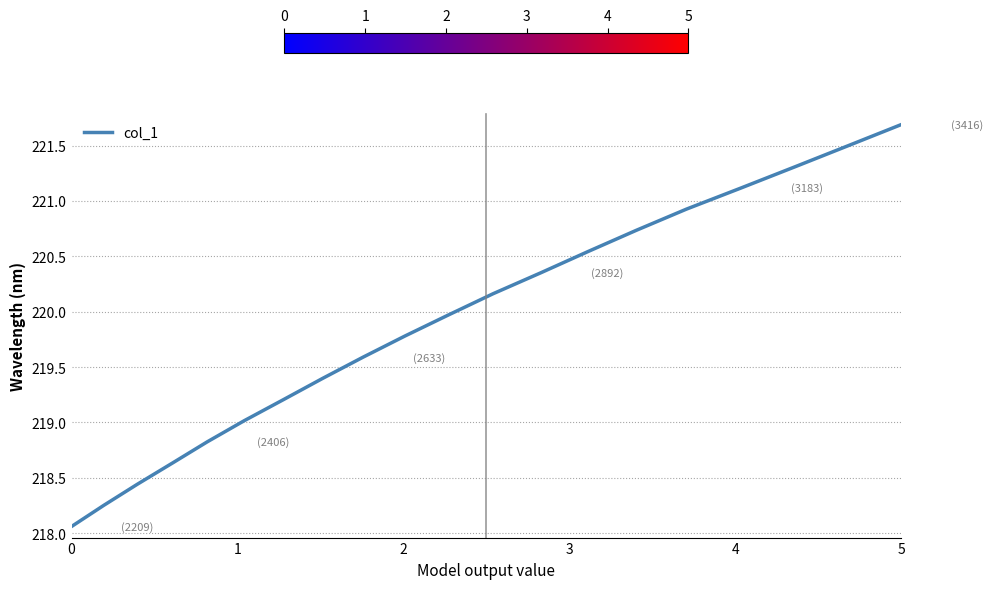

What is the maximum value shown in the chart?

221.7